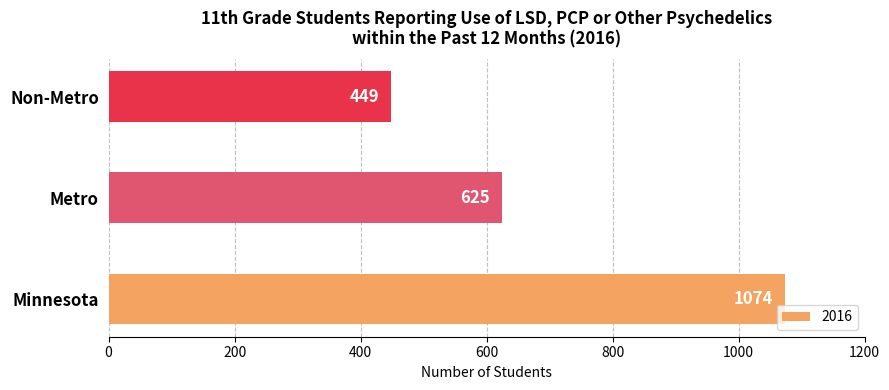

Are the bars grouped side by side (vs. stacked)?

No